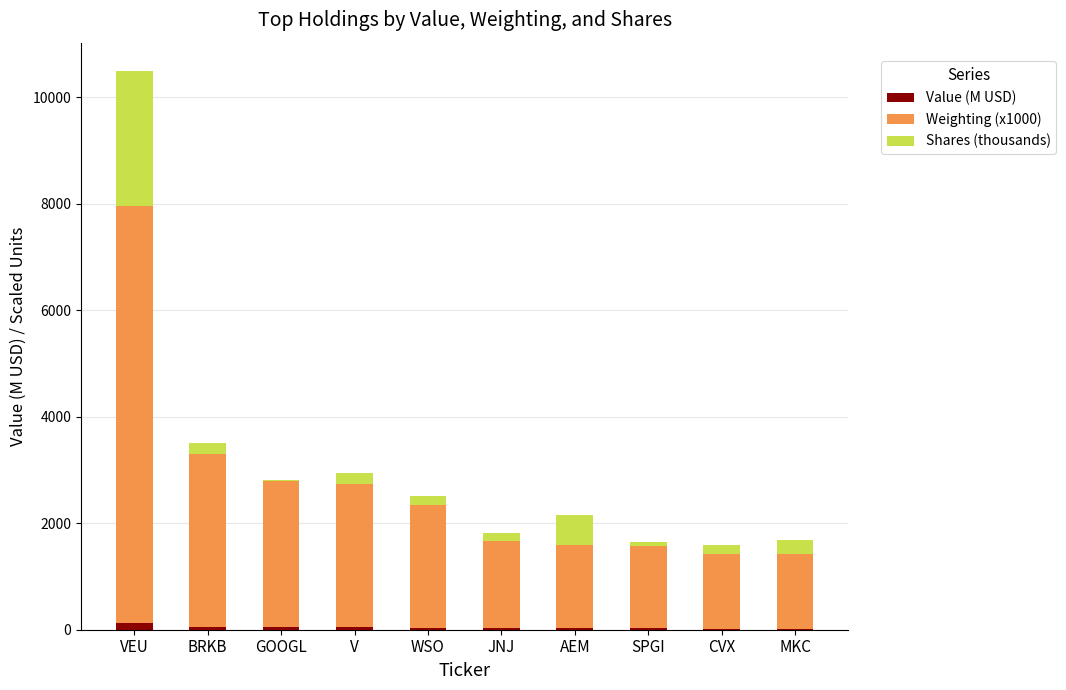

At which category is the sum across all series the highest?

VEU